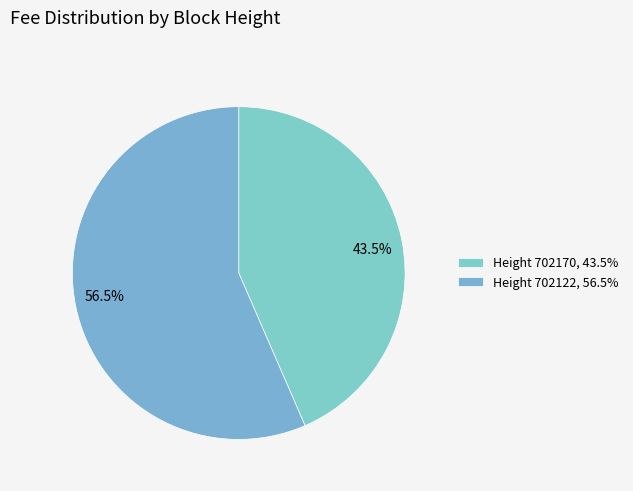

Which has a higher value, 43.5% or 56.5%?

56.5%